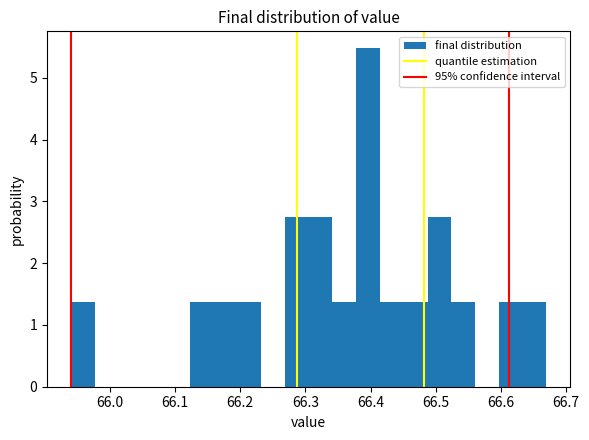

Around what value on the x-axis is the tallest bar? Give the approximate position of its centre, as read against the axis.

66.40